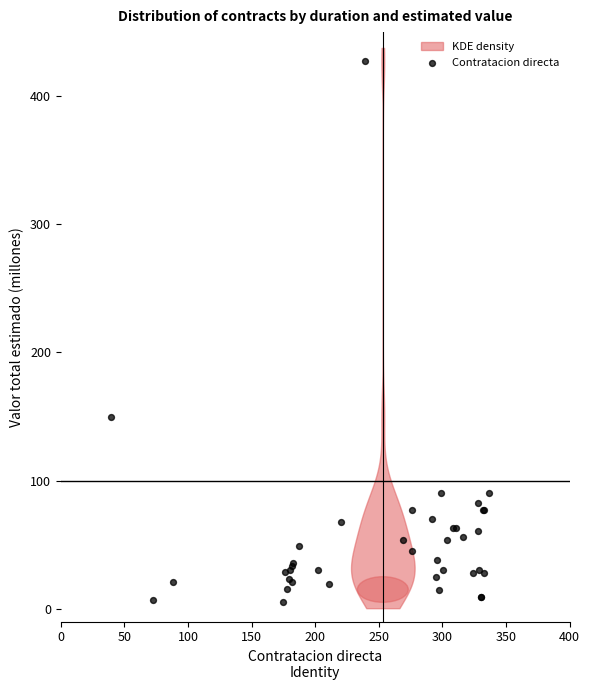

What Y value in the scatter plot is closest to 216?

150.0